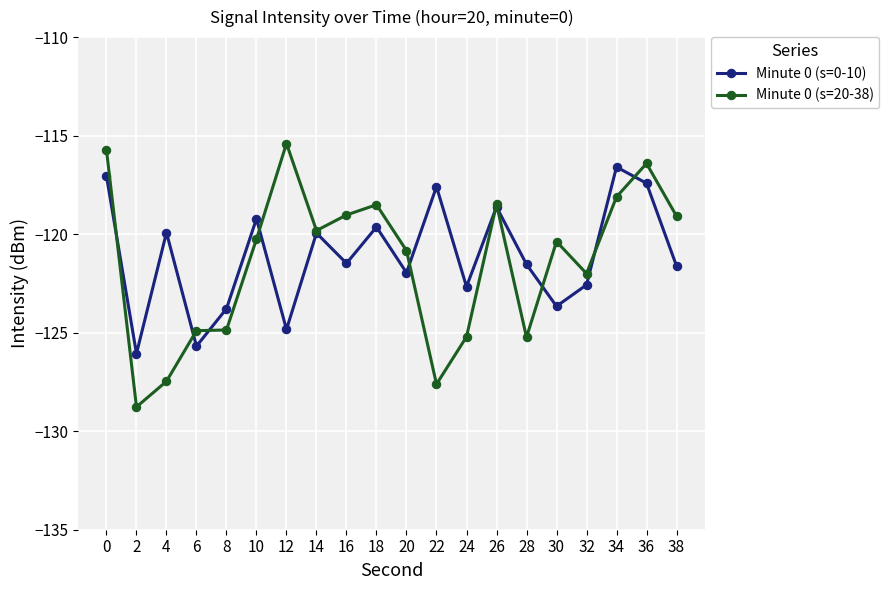

What is the highest value of the Minute 0 (s=20-38) series?

-115.4